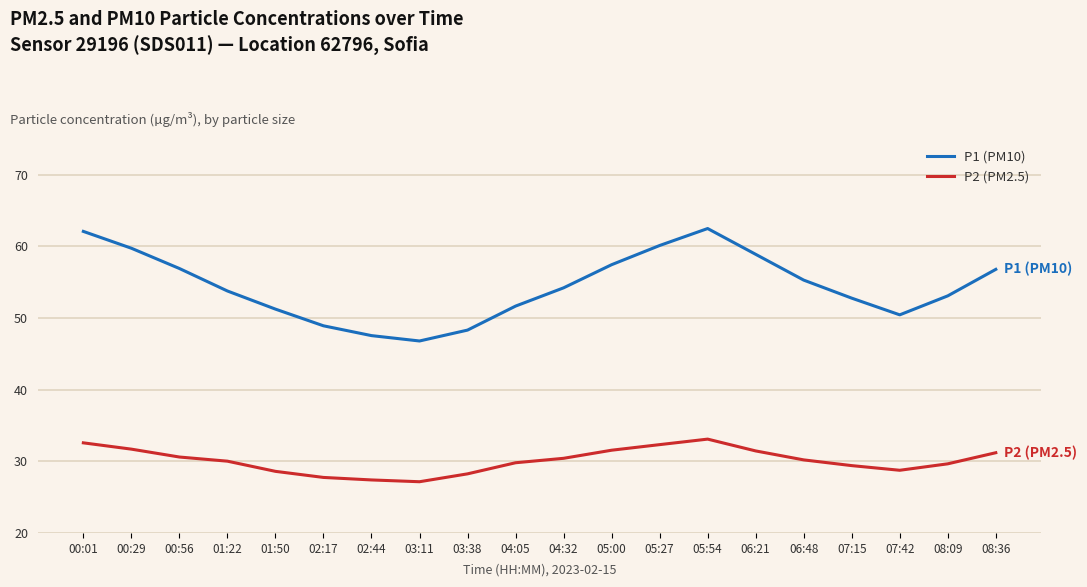

True or false: P1 (PM10) has more than 1 points higher than both neighbors.

False